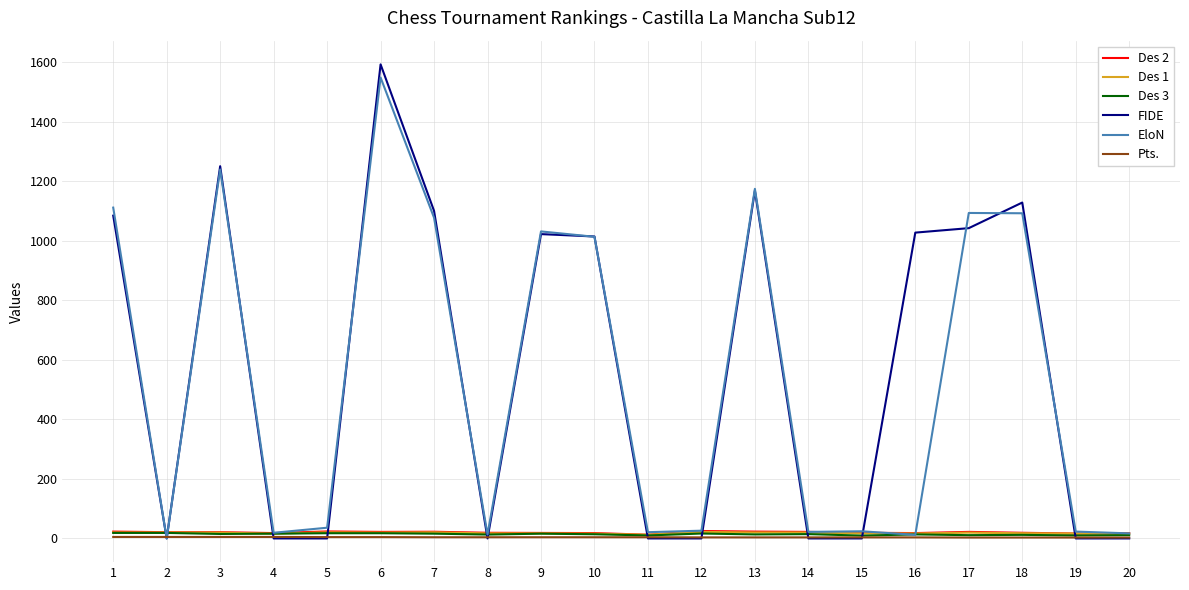

What is the sum of the FIDE values at 7 and 11?

1100.0